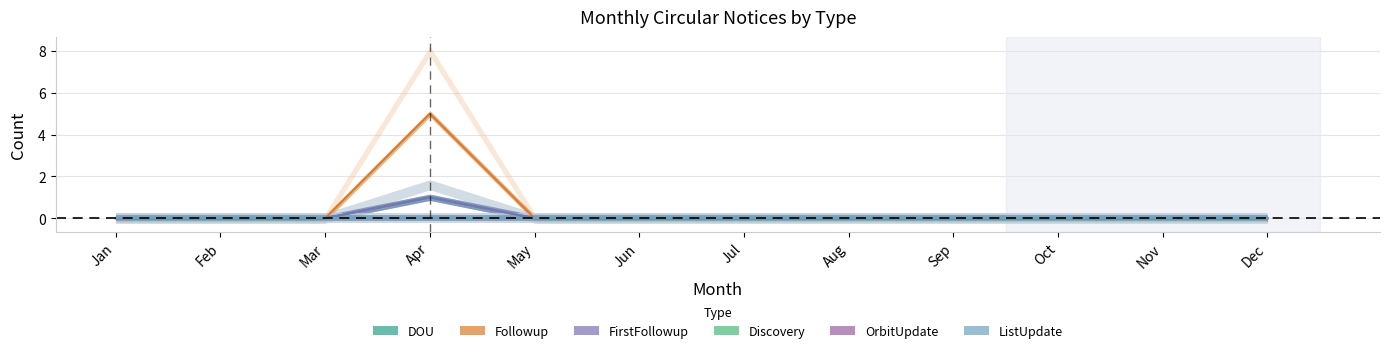

Which label corresponds to the largest value in the chart?

Apr